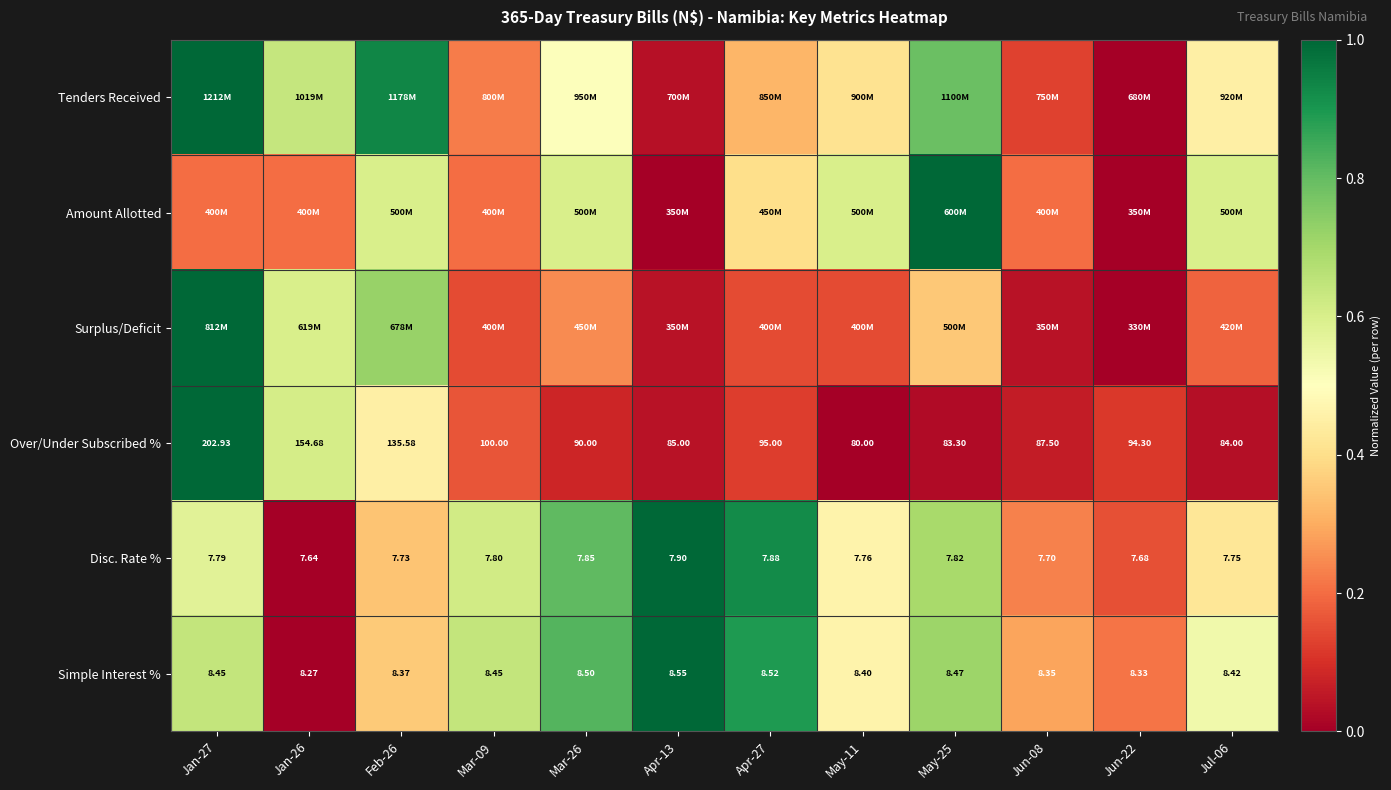

How many data points in Over/Under Subscribed % are less than 94?

6